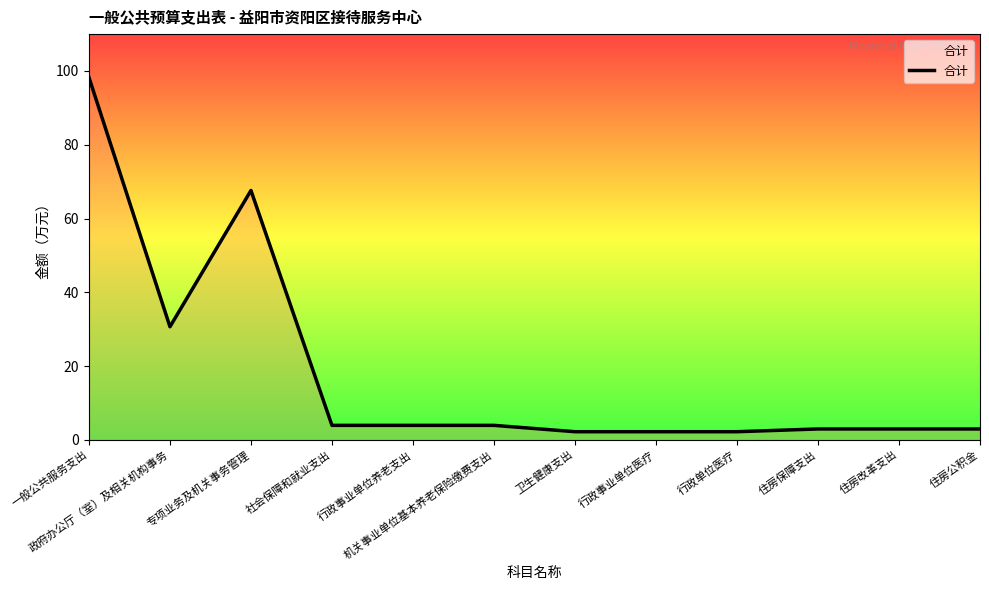

What position from the left is 住房改革支出?

11